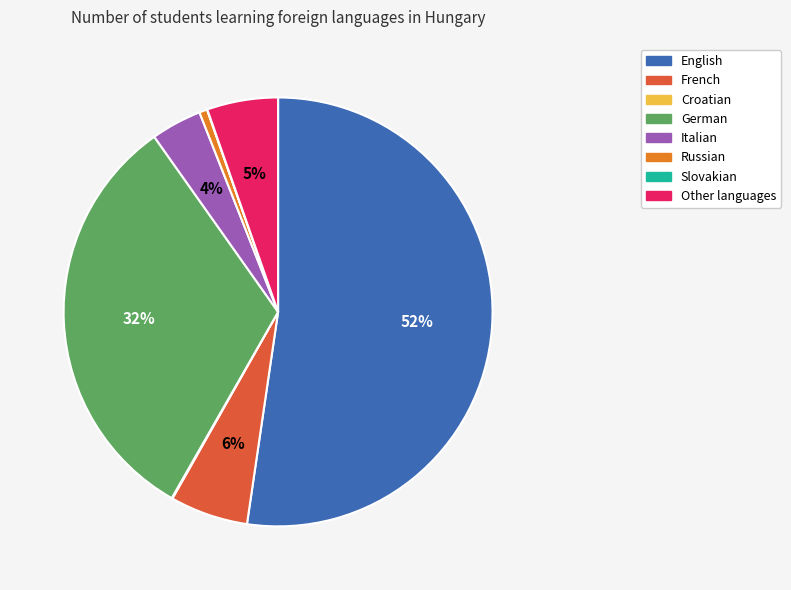

The Russian slice represents 1% of the pie. True or false?

True